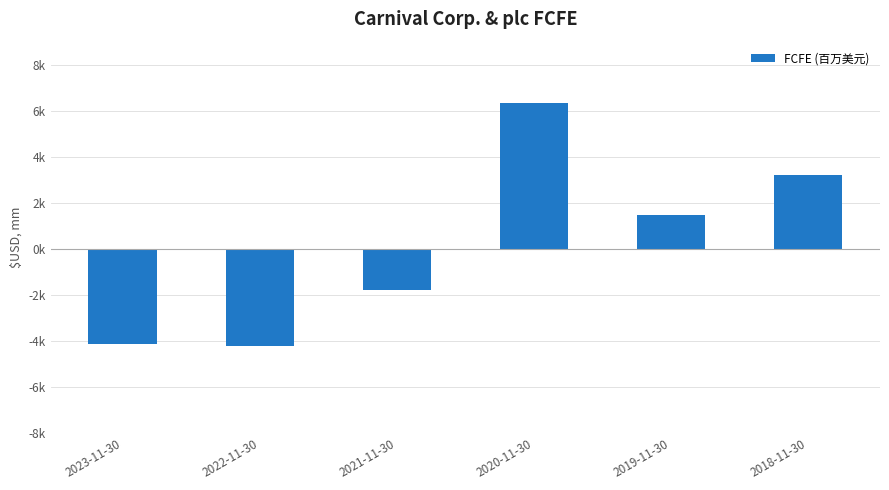

What is the approximate value at 2023-11-30, to the nearest 100?

-4100